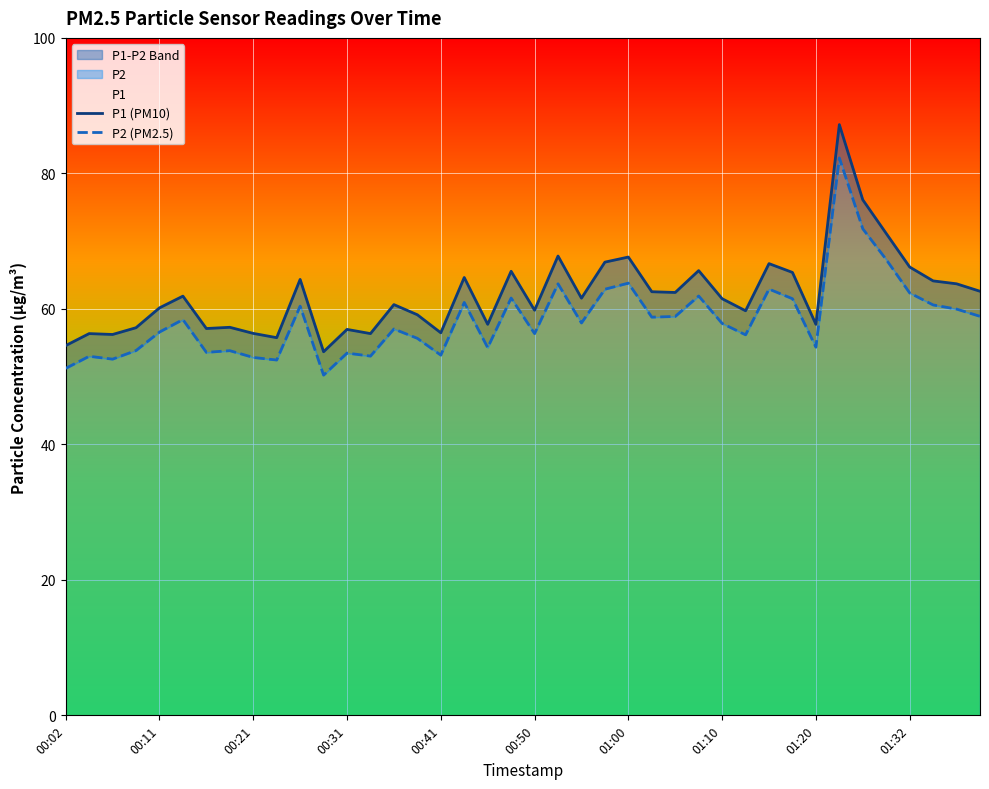

How many lines are shown in the chart?

2